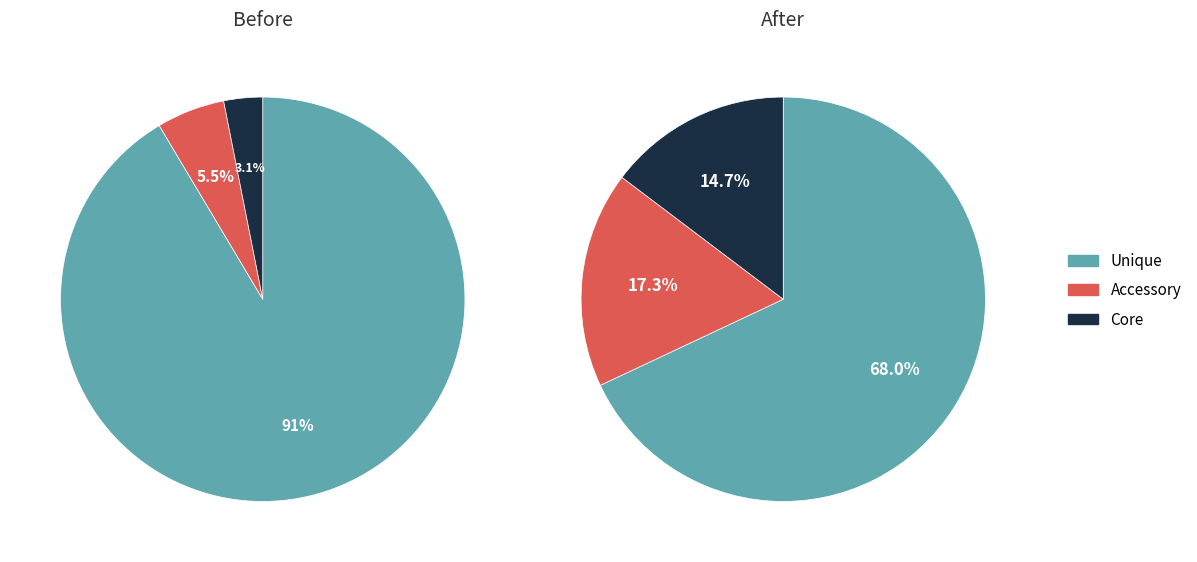

Is the sum of 27 and 18 greater than half?

No